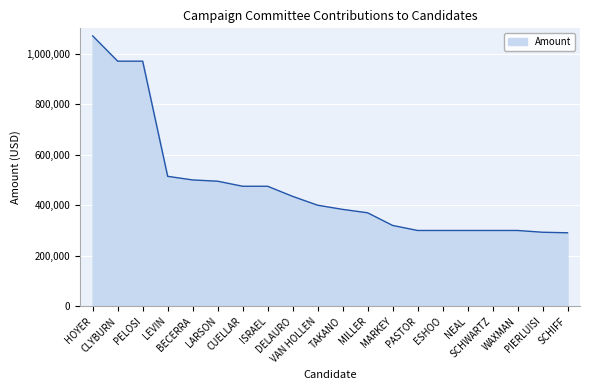

What is the greatest value displayed?

1070000